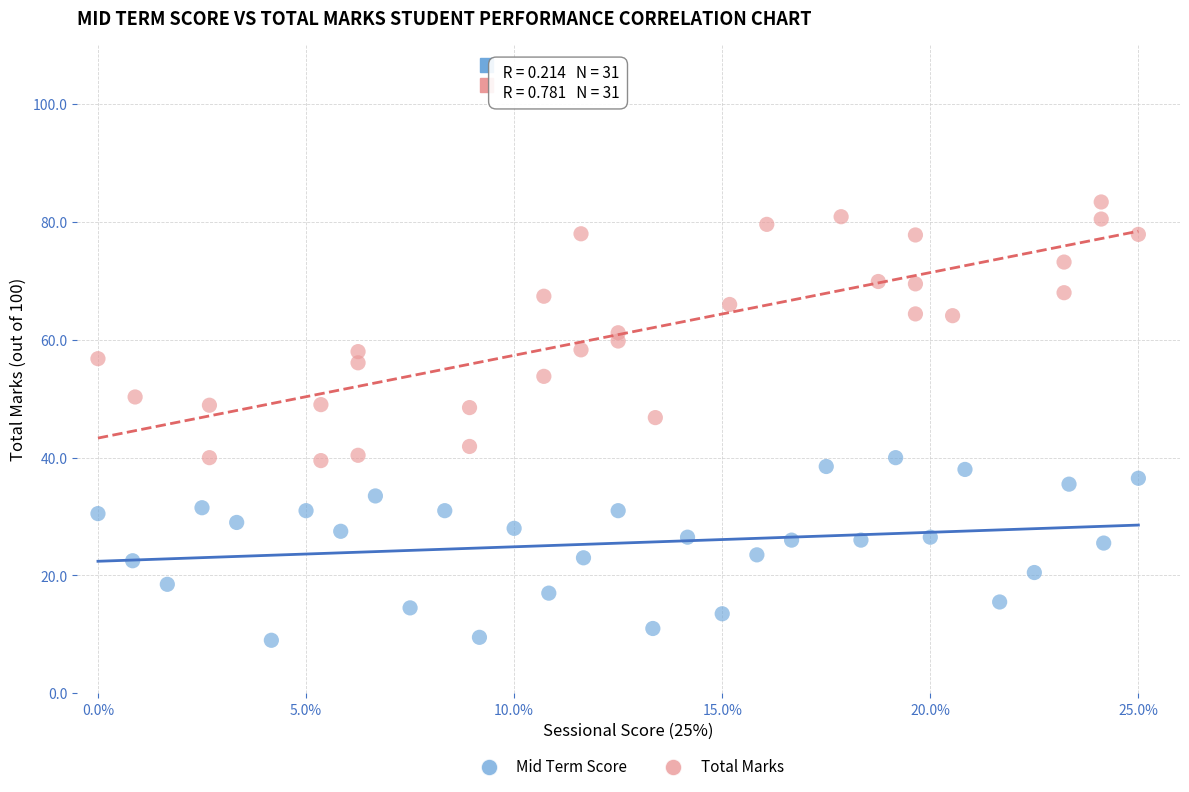

Which series contains the highest Y value?

Total Marks